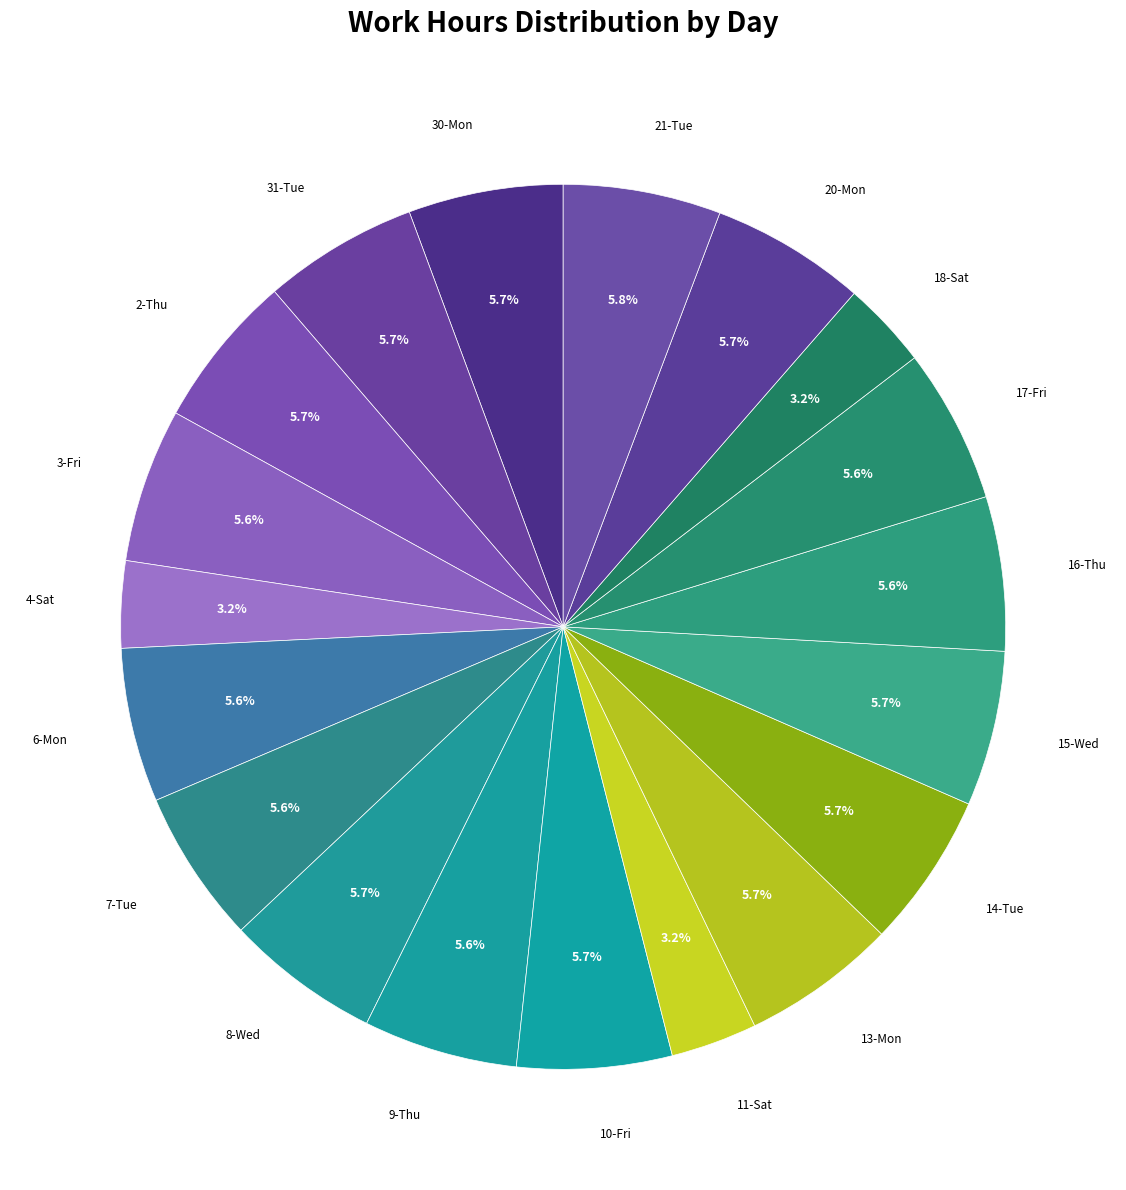

How many segments does this pie chart have?

19